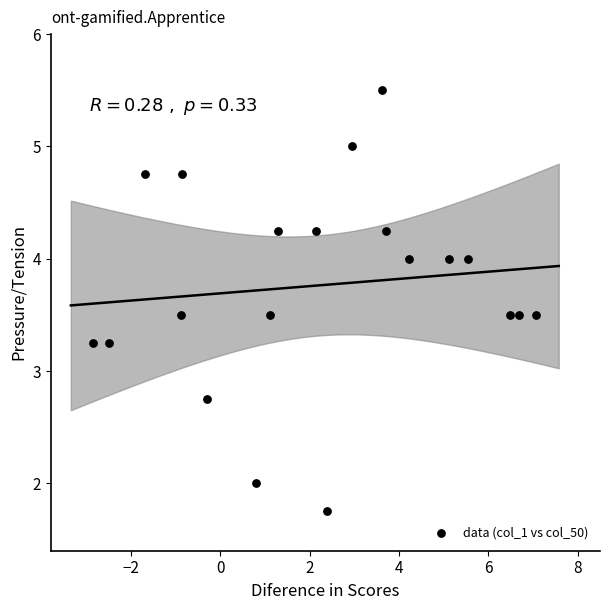

What is the range of X values (max minus min)?

9.9